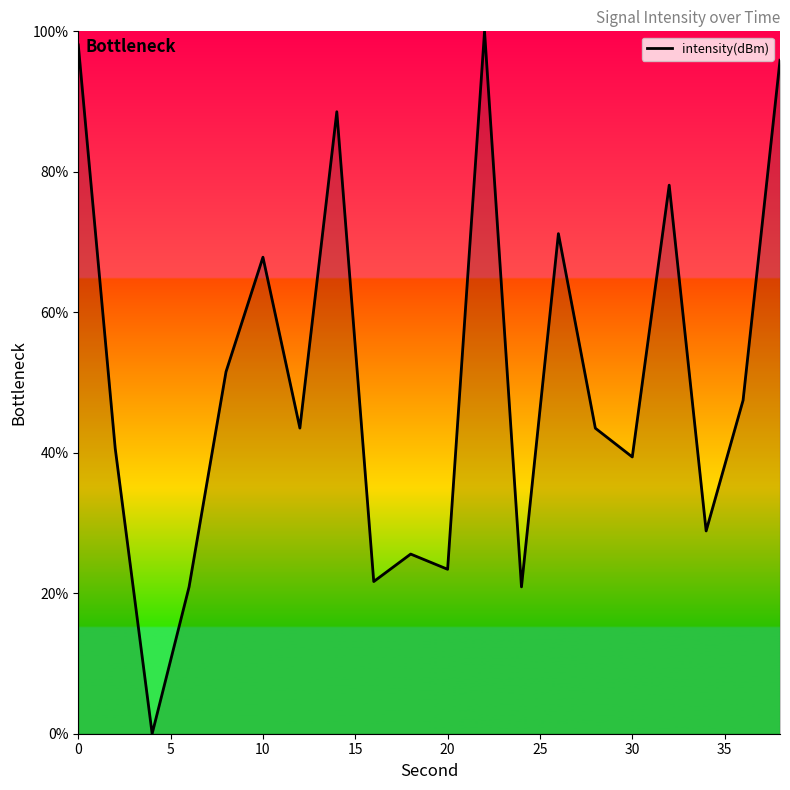

What is the difference between the maximum and minimum values?

100.0